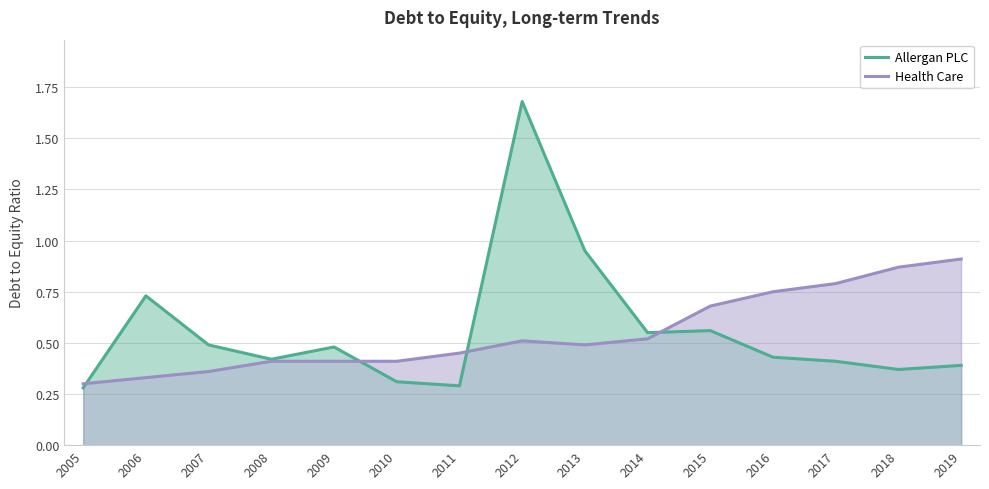

True or false: Allergan PLC and Health Care cross at least once.

True